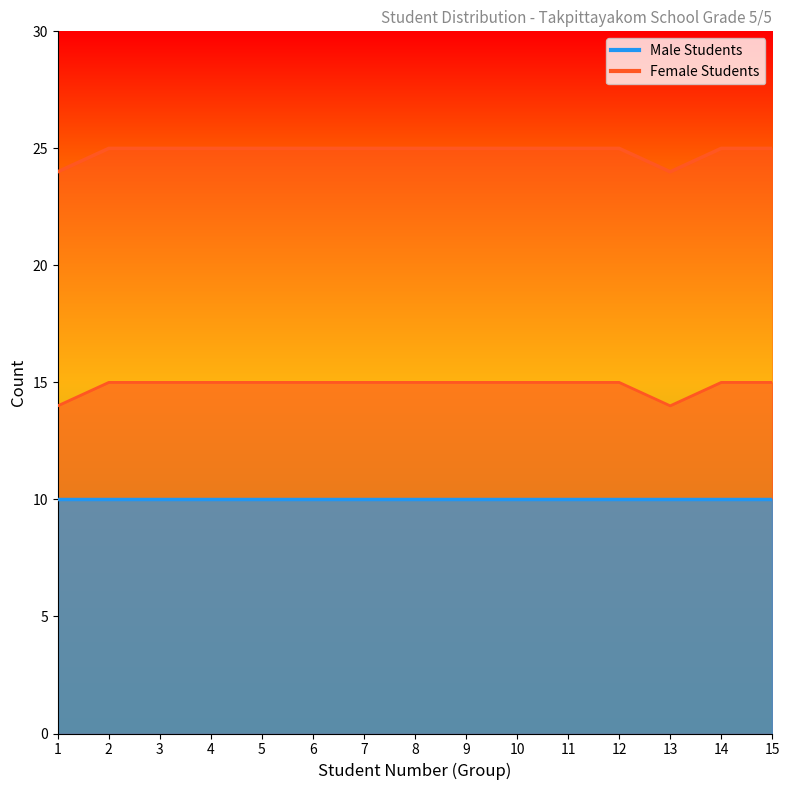

List the labels in order of value, largest first.

2, 3, 4, 5, 6, 7, 8, 9, 10, 11, 12, 14, 15, 1, 13